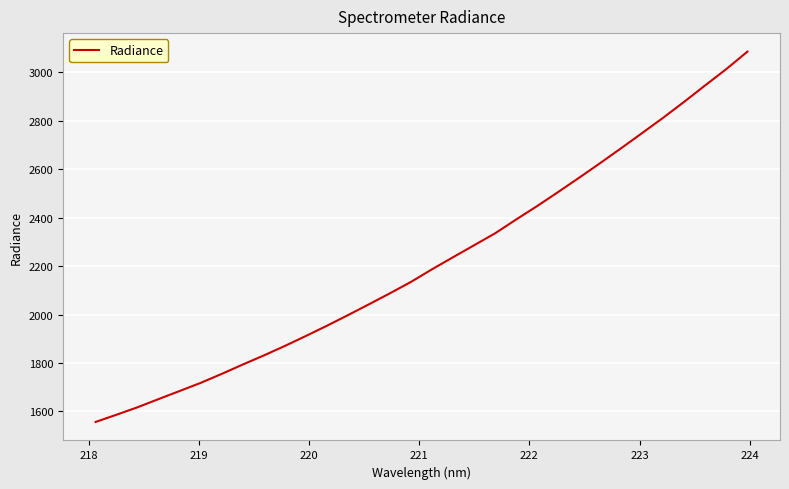

What is the greatest value displayed?

3086.0